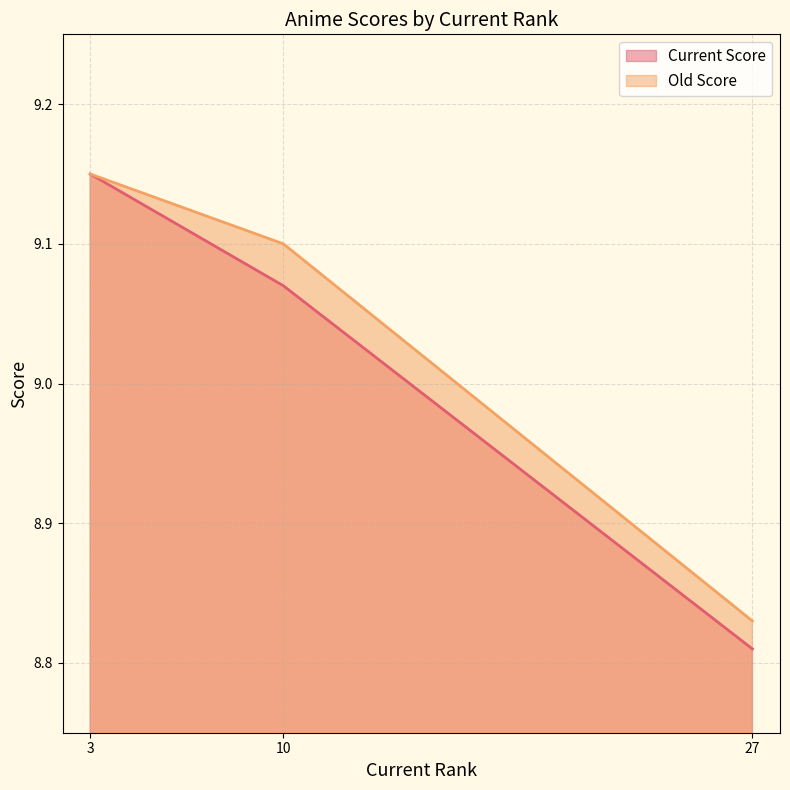

The value of Old Score at 27 is 6.0. True or false?

False